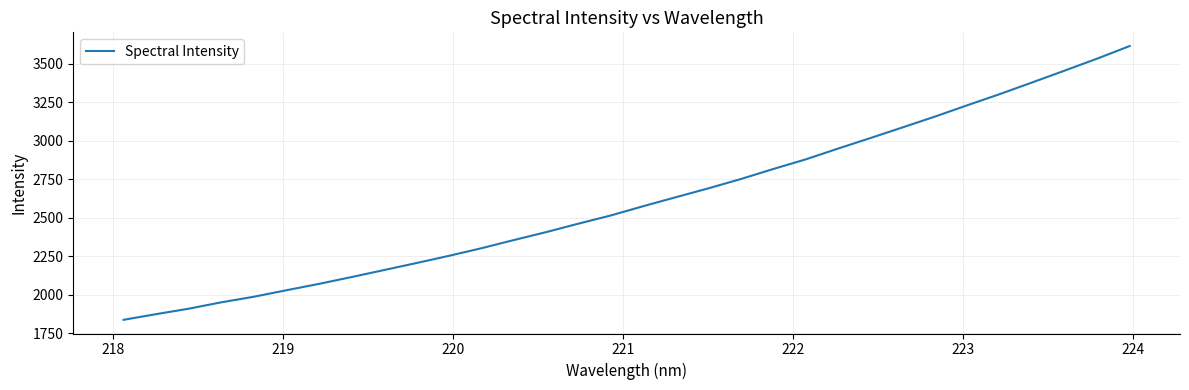

Count the number of data series in this chart.

1